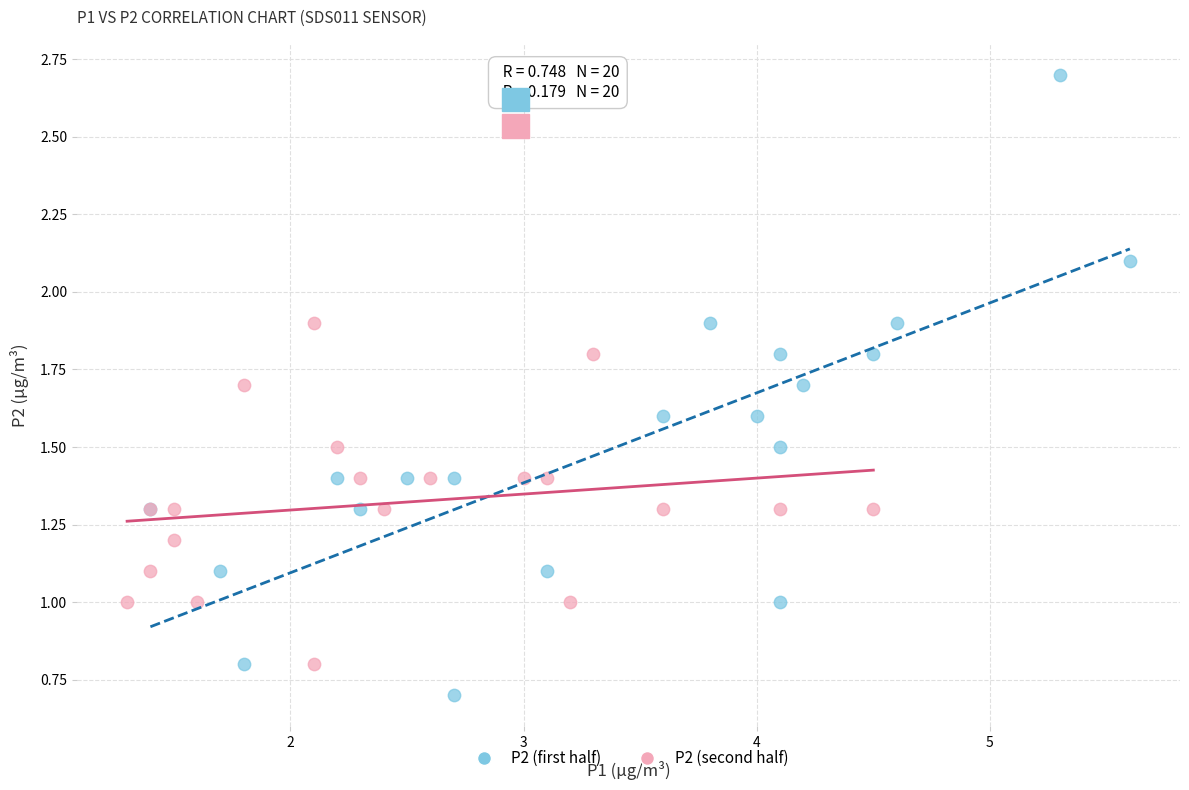

Which series contains the lowest Y value?

P2 (first half)